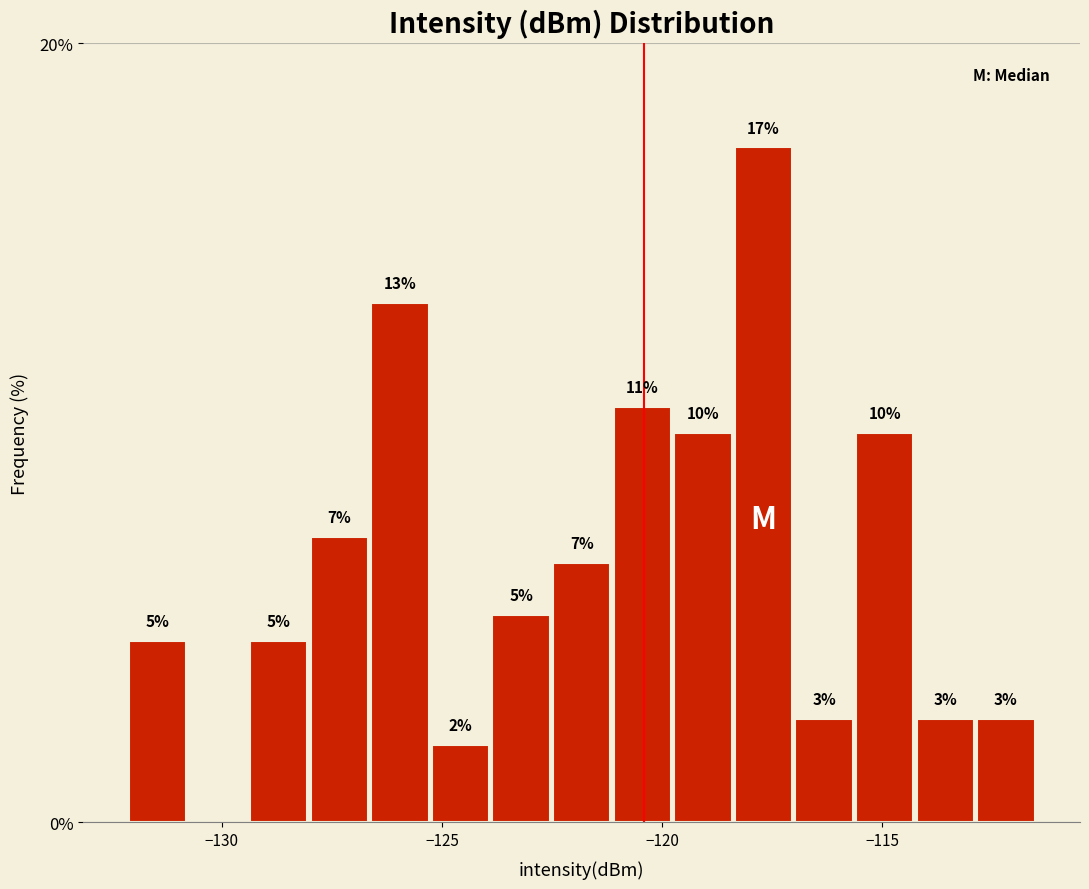

Around what value on the x-axis is the tallest bar? Give the approximate position of its centre, as read against the axis.

-117.5